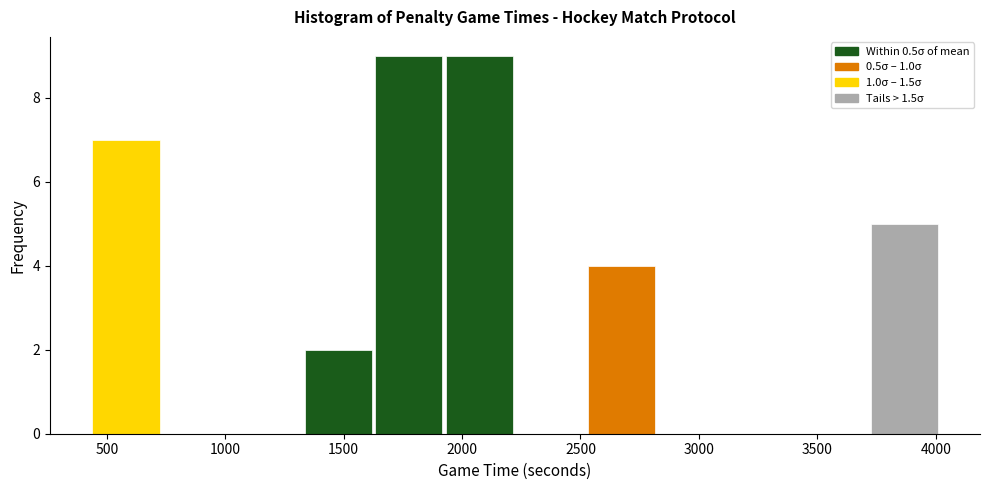

What is the height of the bar covering 1350 to 1650 on the x-axis? Neither the bar edges nor the heights are printed on the chart, so give them approximately, as read against the axes.

2